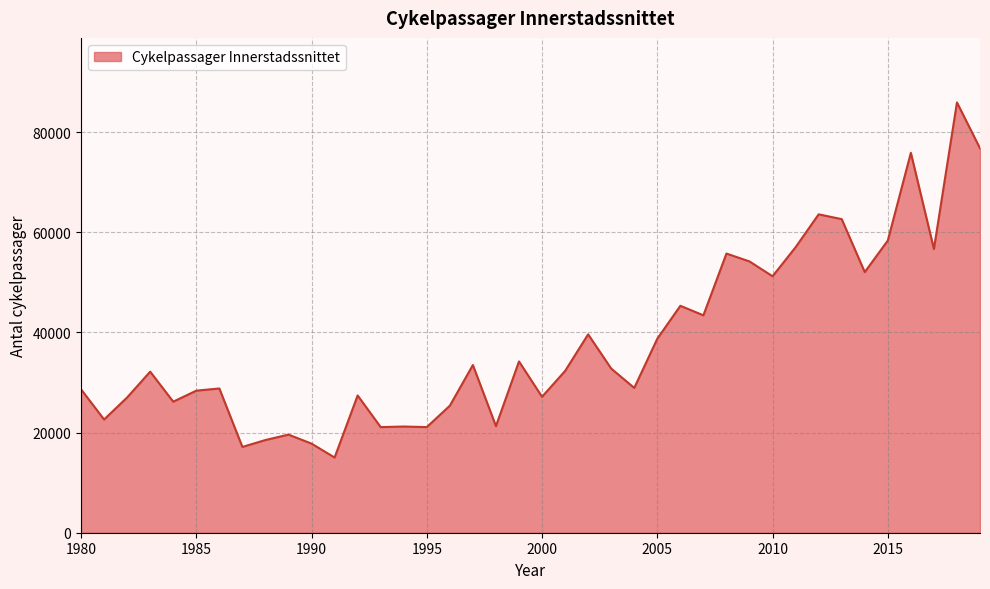

What is the greatest value displayed?

85962